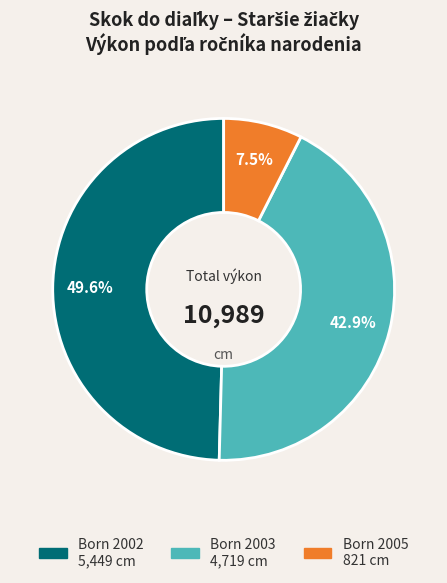

Does any single category account for the majority?

No